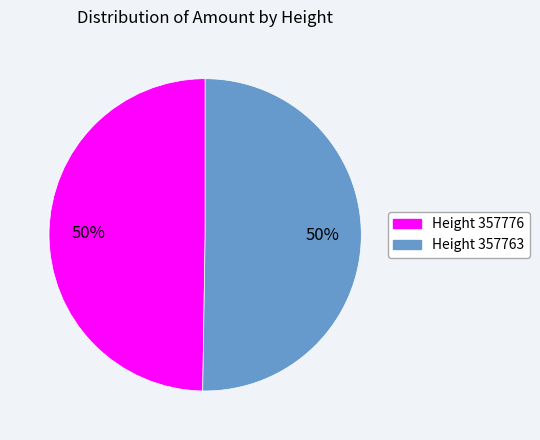

Approximately how many times larger is the value at Height 357763 compared to Height 357776?

1.0